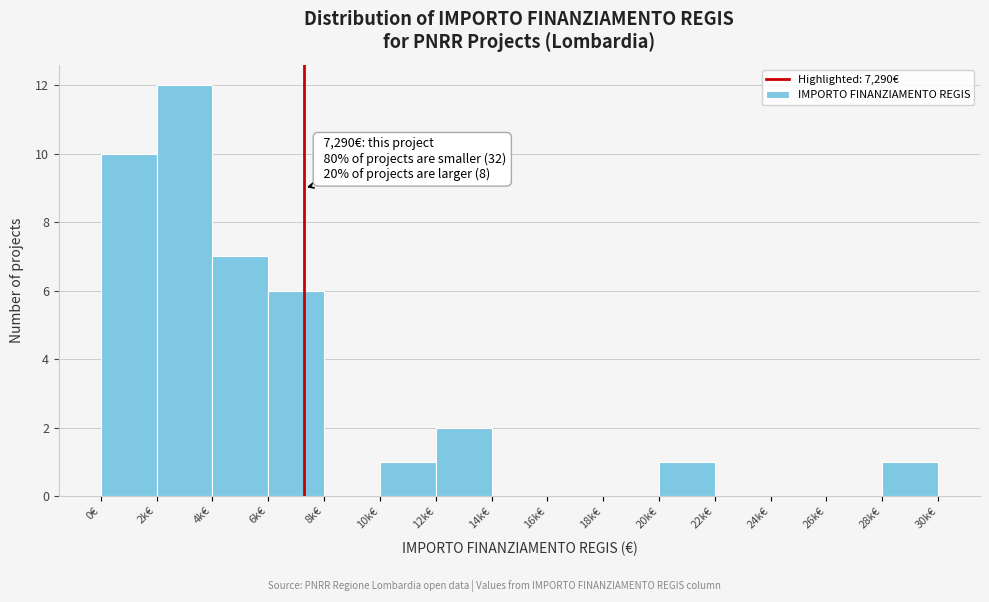

Reading left to right, extract all data points from this chart.

0€=10	2k€=12	4k€=7	6k€=6	8k€=0	10k€=1	12k€=2	14k€=0	16k€=0	18k€=0	20k€=1	22k€=0	24k€=0	26k€=0	28k€=1